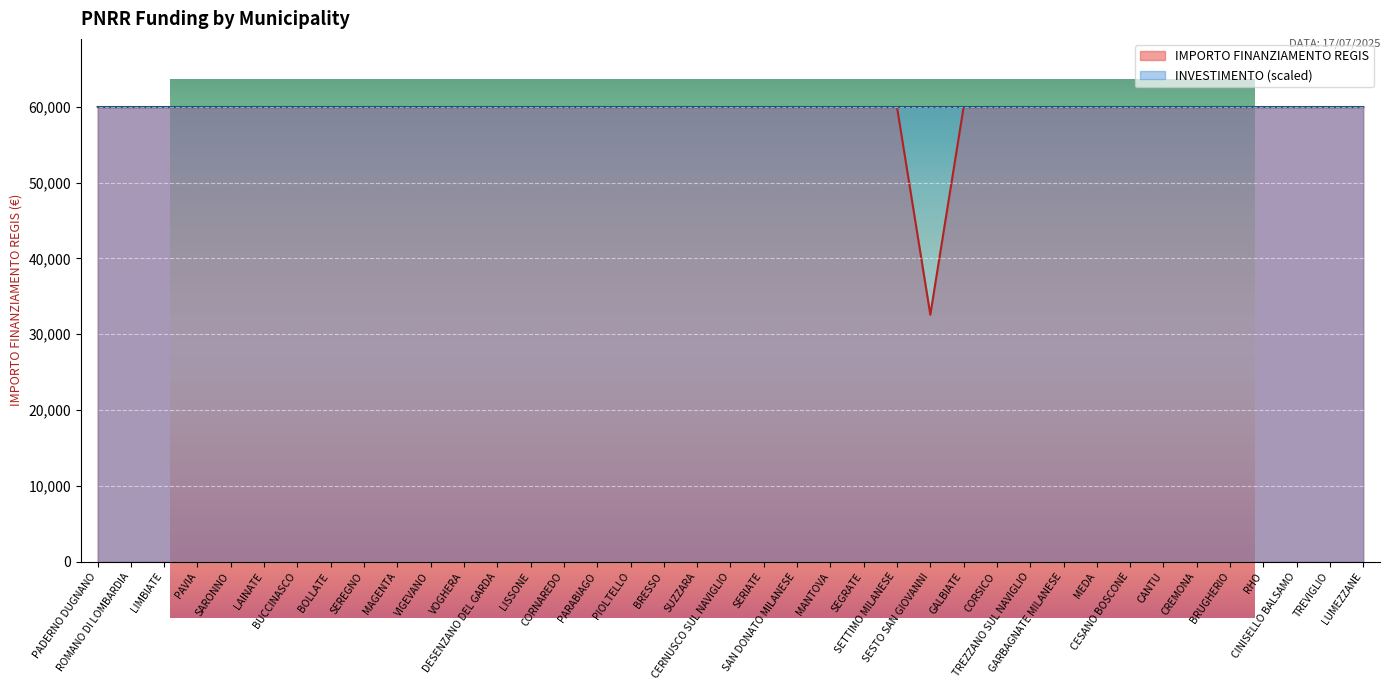

What is the sum of the values at BOLLATE and SAN DONATO MILANESE?

119932